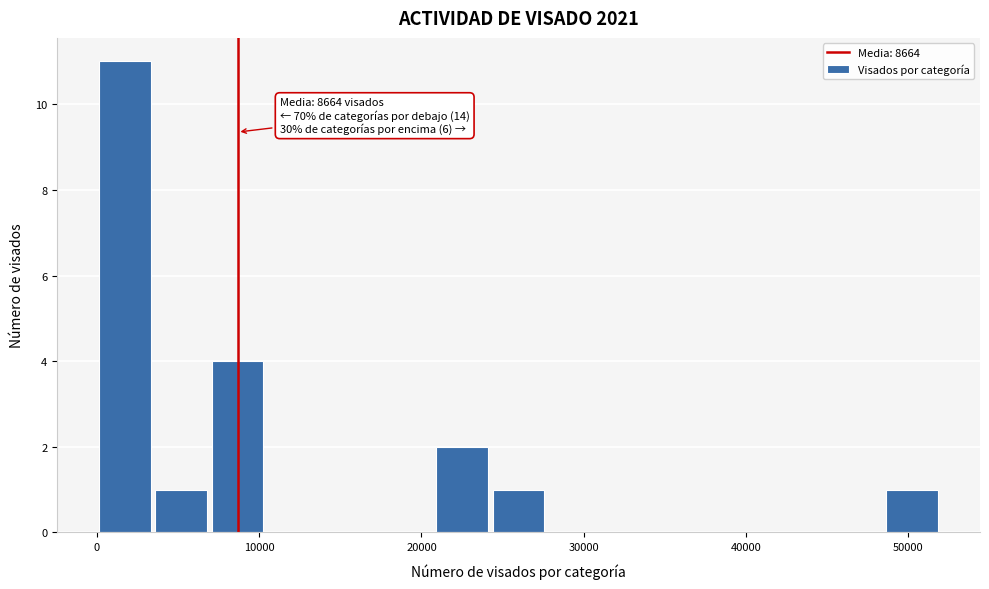

Read against the x-axis, roughly where is the centre of the tallest bar?

2000